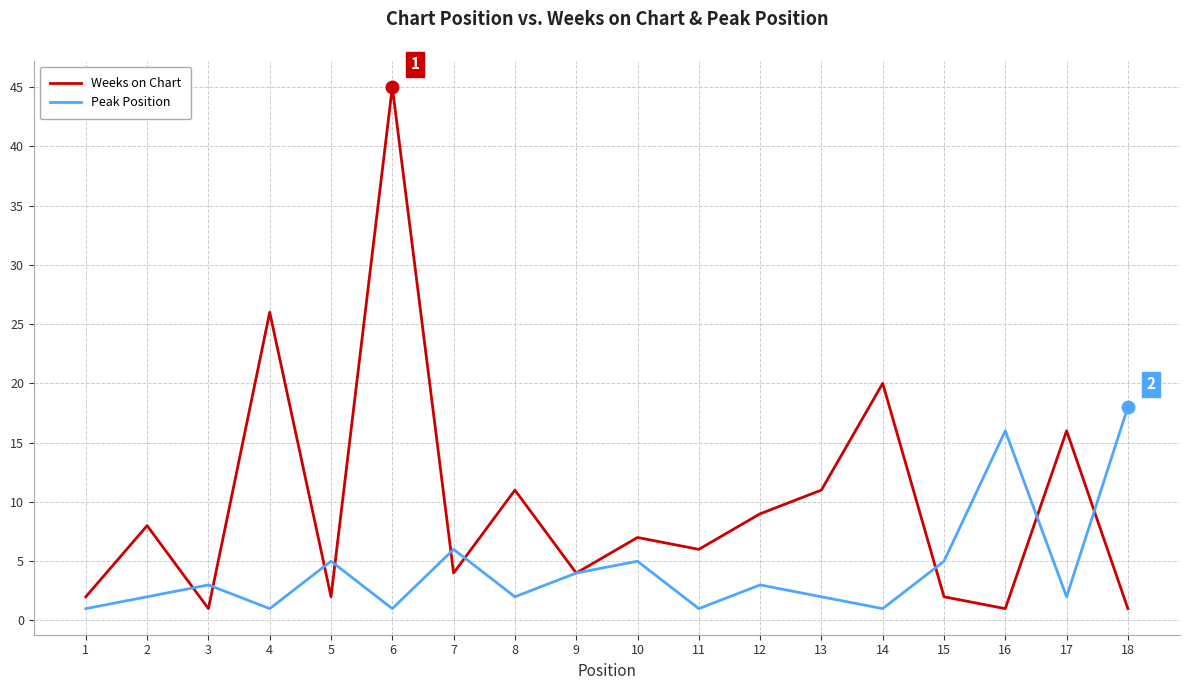

How many lines are shown in the chart?

2